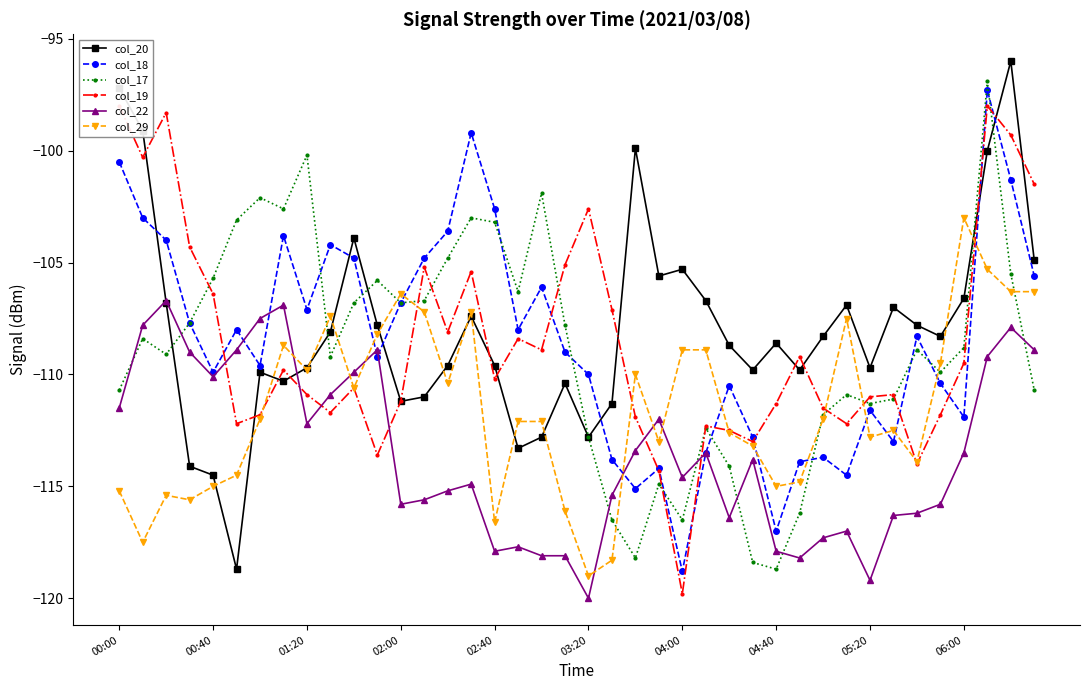

What is the average value of the col_29 series?

-111.5